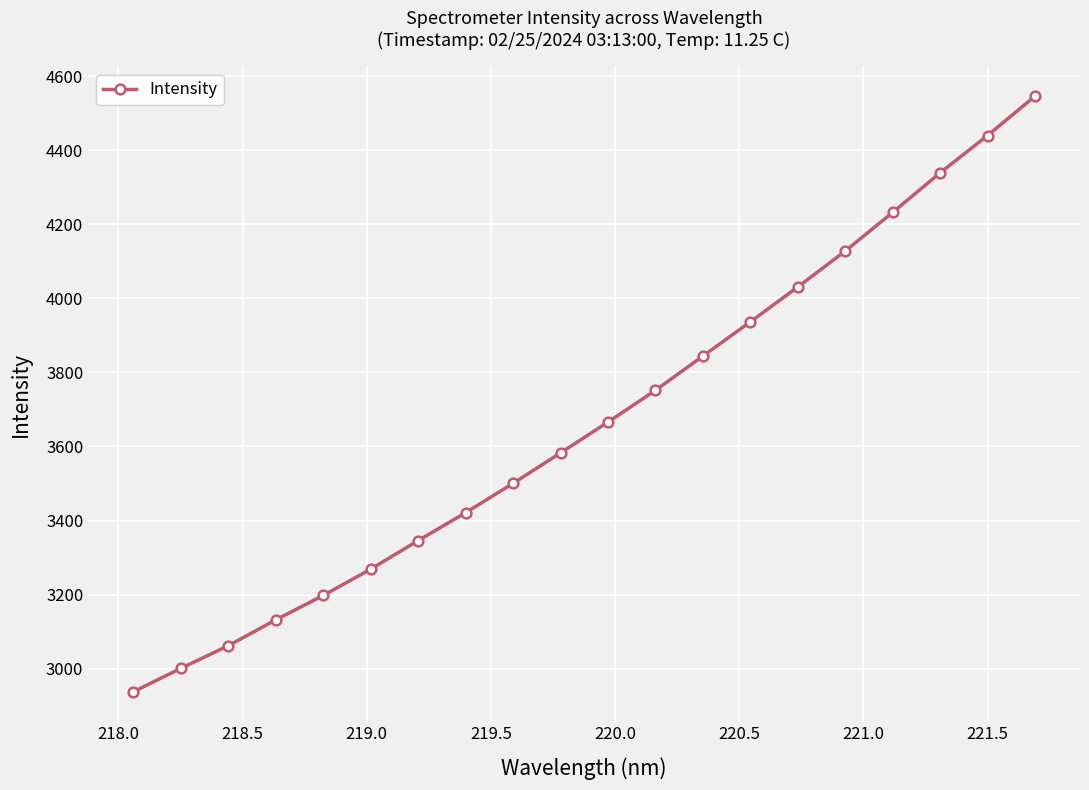

What is the average value?

3668.0